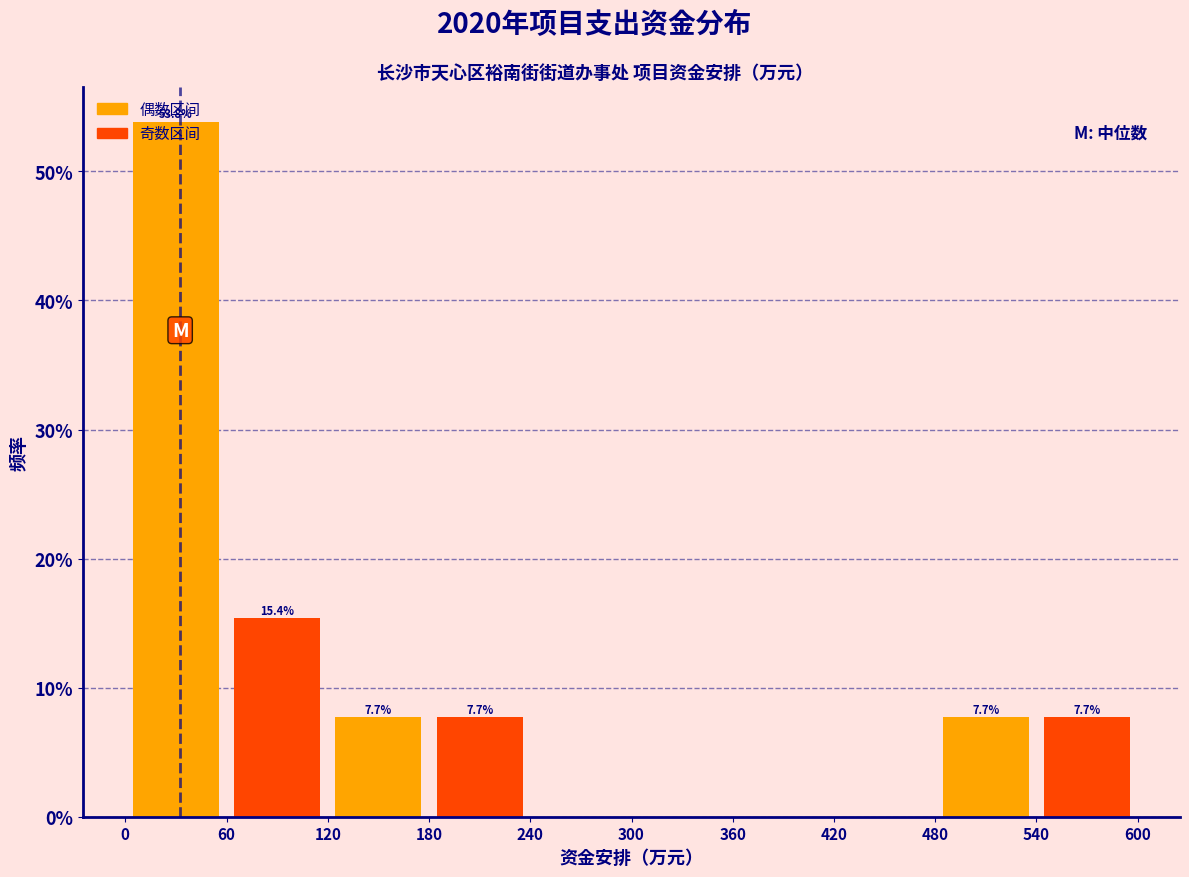

Over which range of the x-axis is the bar tallest?

0 to 60